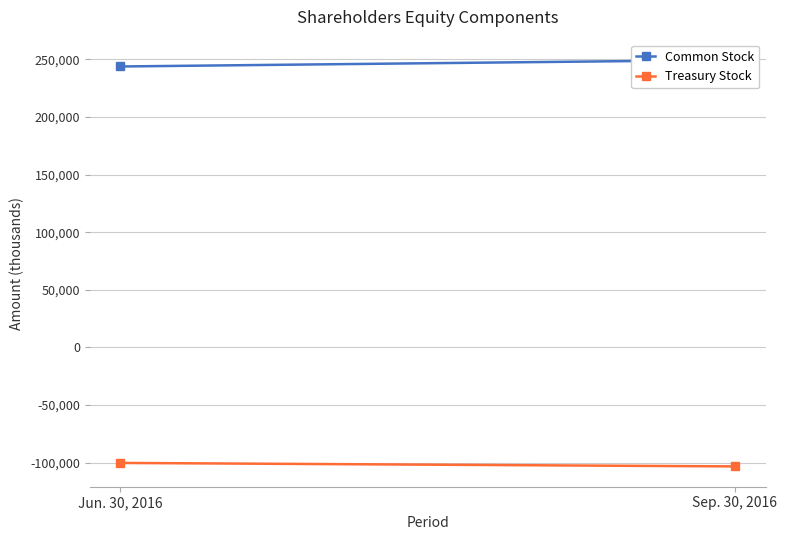

What is the maximum value for Common Stock?

249447